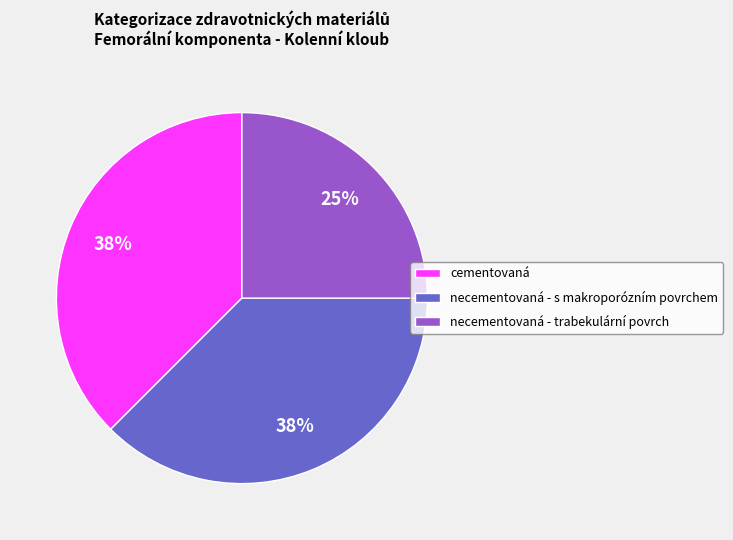

To the nearest percent, what percentage of the pie is necementovaná - trabekulární povrch?

25%